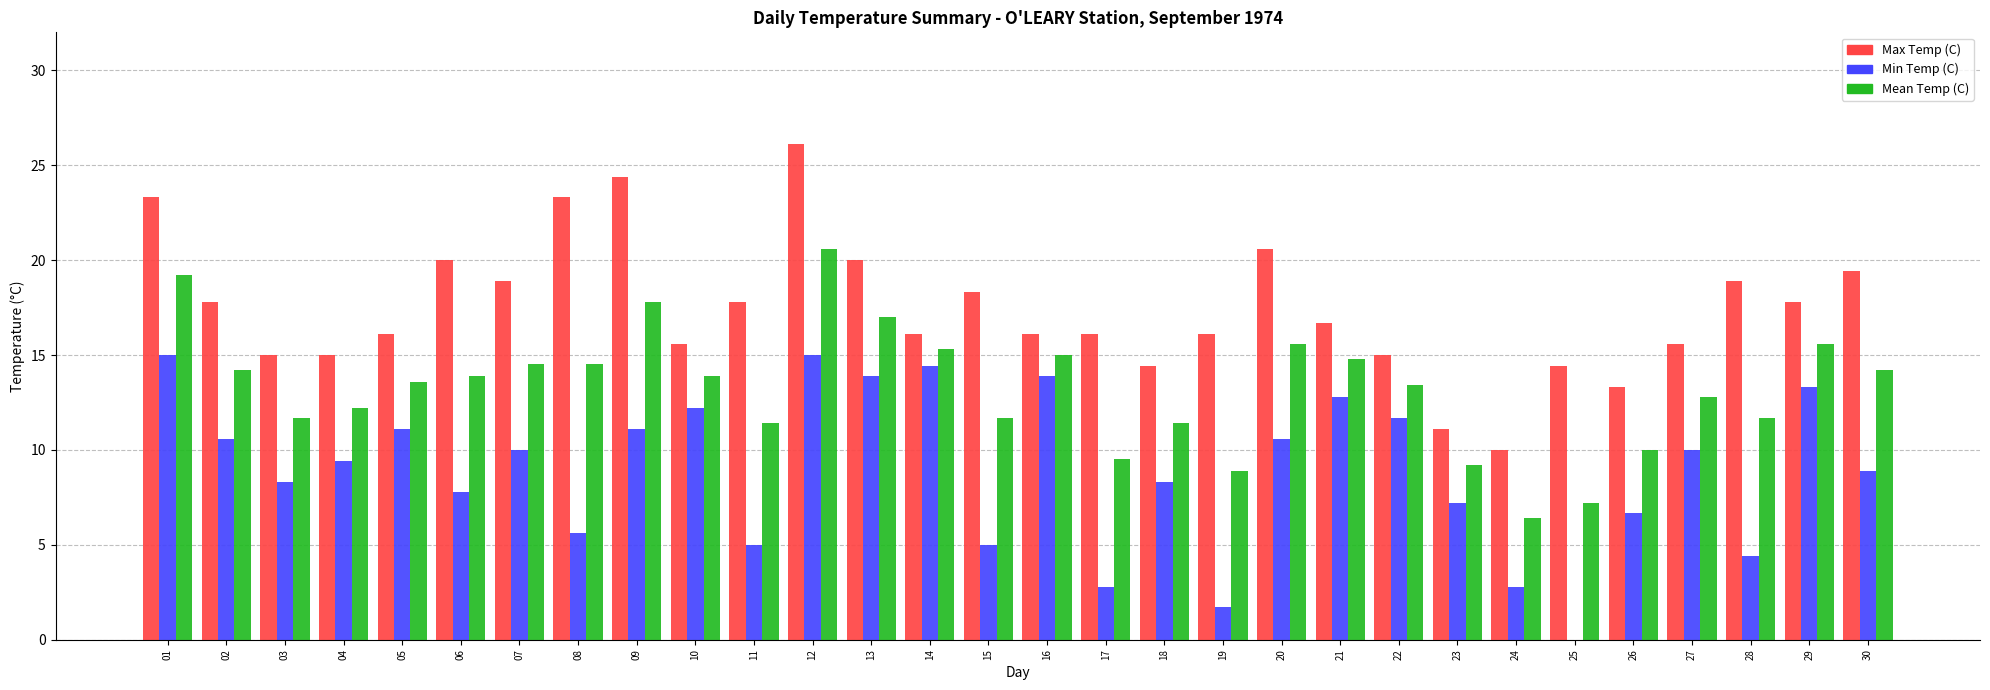

Is the value of Min Temp (C) at 14 greater than the value of Max Temp (C) at 22?

No